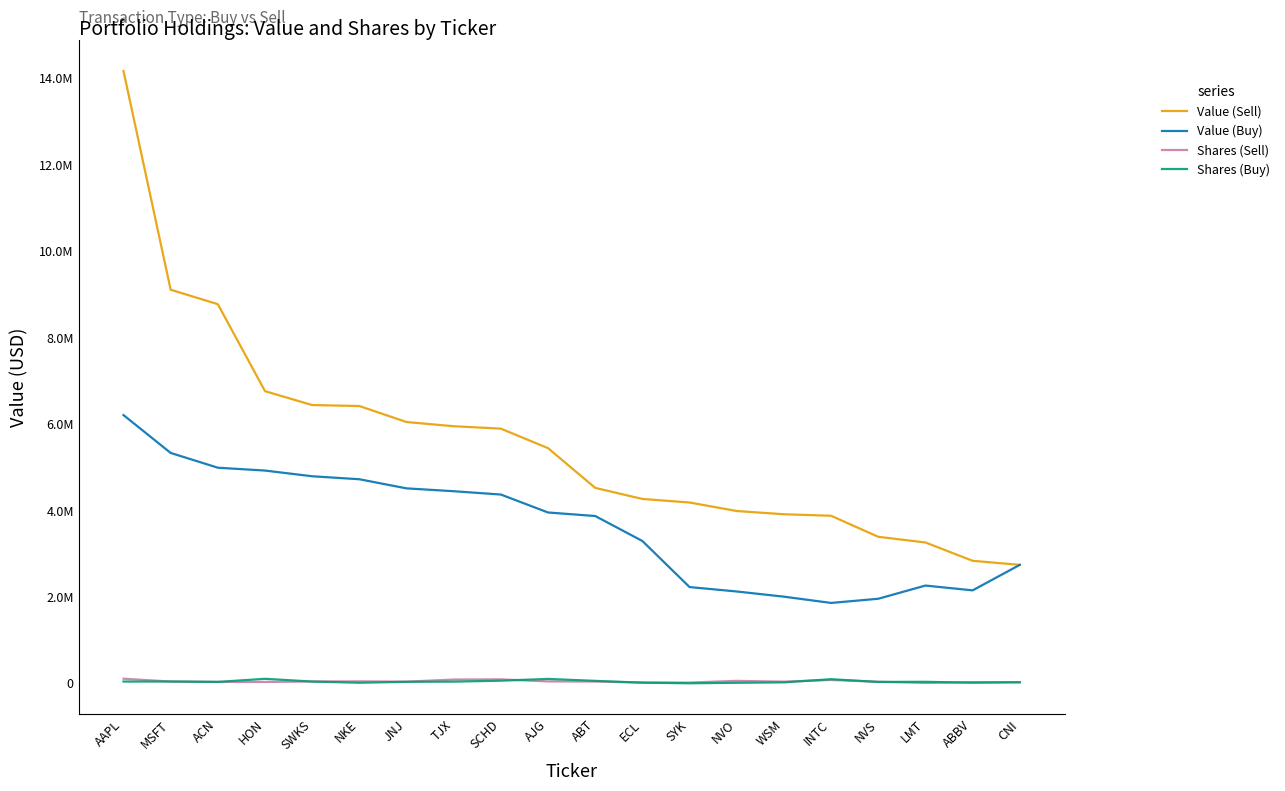

Reading left to right, transcribe all the data shown in this chart.

Value (Sell): AAPL=14170000	MSFT=9107000	ACN=8773000	HON=6760000	SWKS=6439000	NKE=6416000	JNJ=6046000	TJX=5949000	SCHD=5893000	AJG=5441000	ABT=4522000	ECL=4266000	SYK=4184000	NVO=3987000	WSM=3912000	INTC=3877000	NVS=3390000	LMT=3259000	ABBV=2835000	CNI=2741000
Value (Buy): AAPL=6207000	MSFT=5331000	ACN=4989000	HON=4923000	SWKS=4791000	NKE=4722000	JNJ=4511000	TJX=4445000	SCHD=4368000	AJG=3953000	ABT=3871000	ECL=3293000	SYK=2227000	NVO=2125000	WSM=2005000	INTC=1860000	NVS=1957000	LMT=2262000	ABBV=2151000	CNI=2741000
Shares (Sell): AAPL=106793	MSFT=40946	ACN=33586	HON=31781	SWKS=42118	NKE=45351	JNJ=38418	TJX=87114	SCHD=91873	AJG=43985	ABT=41298	ECL=19716	SYK=17074	NVO=57074	WSM=38412	INTC=77818	NVS=35900	LMT=9181	ABBV=26454	CNI=24954
Shares (Buy): AAPL=40999	MSFT=41950	ACN=32751	HON=104280	SWKS=40897	NKE=13465	JNJ=35126	TJX=39041	SCHD=61088	AJG=101556	ABT=56781	ECL=14312	SYK=1271	NVO=12156	WSM=22528	INTC=94964	NVS=32421	LMT=34965	ABBV=14504	CNI=24954